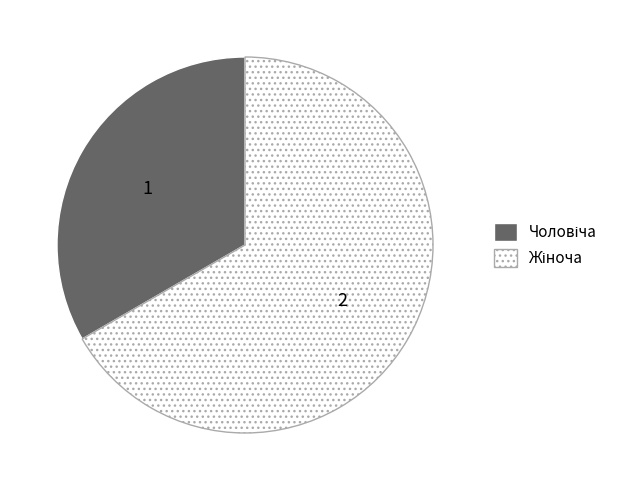

Count the number of slices in the pie.

2